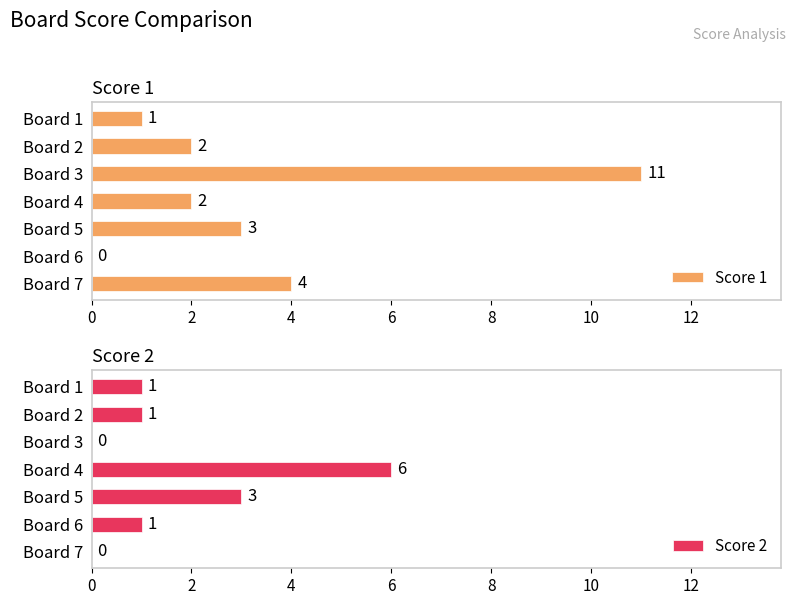

What is the difference between the second highest and minimum values in the Score 2 series?

3